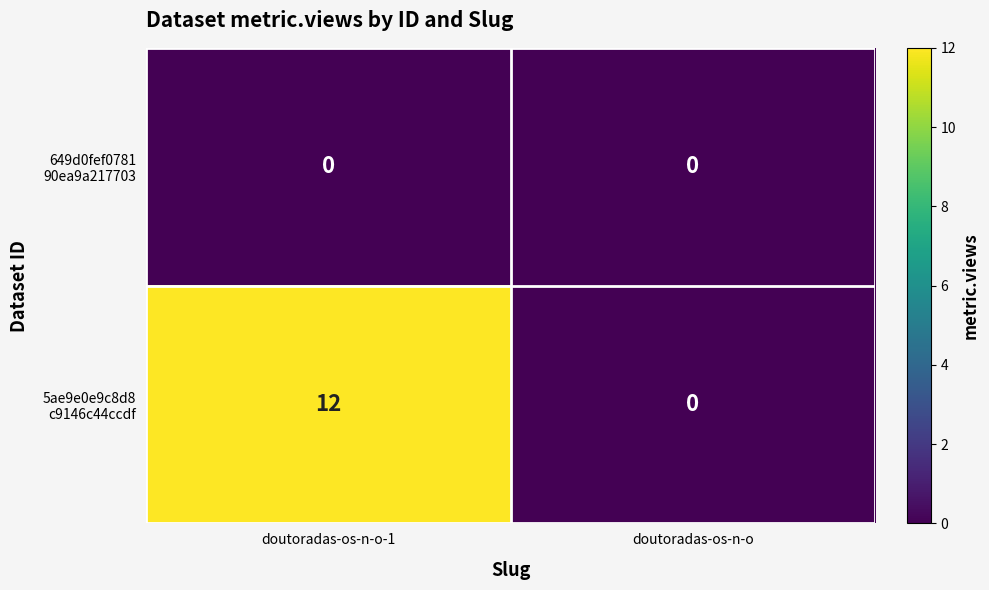

Which category has the highest value across all series?

doutoradas-os-n-o-1